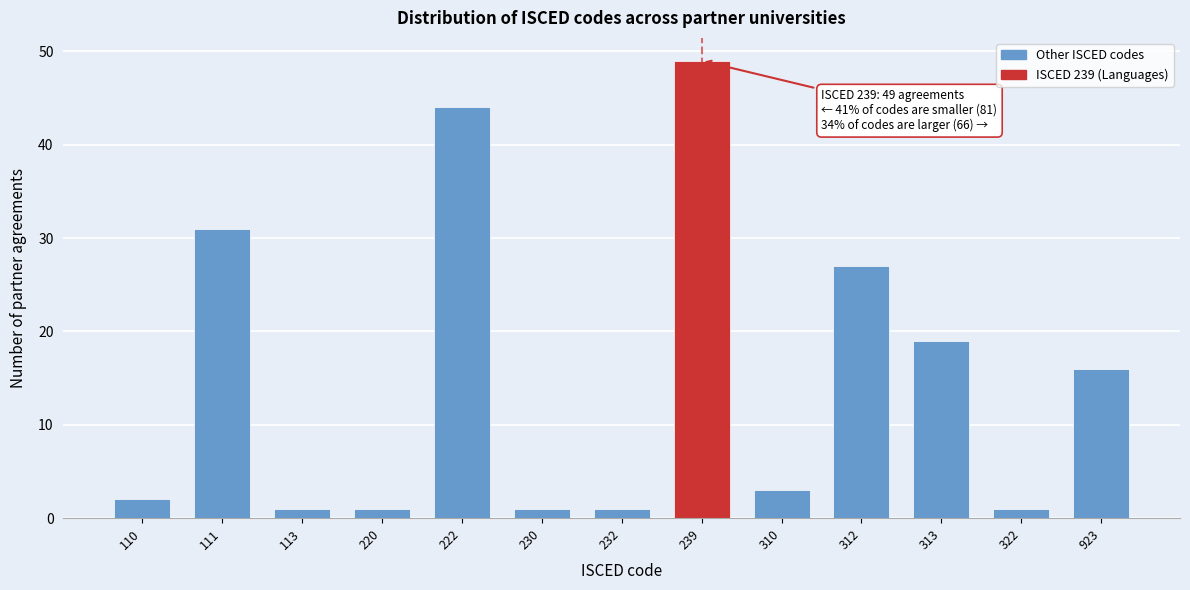

Reading left to right, what are all the values shown in this chart?

2	31	1	1	44	1	1	49	3	27	19	1	16